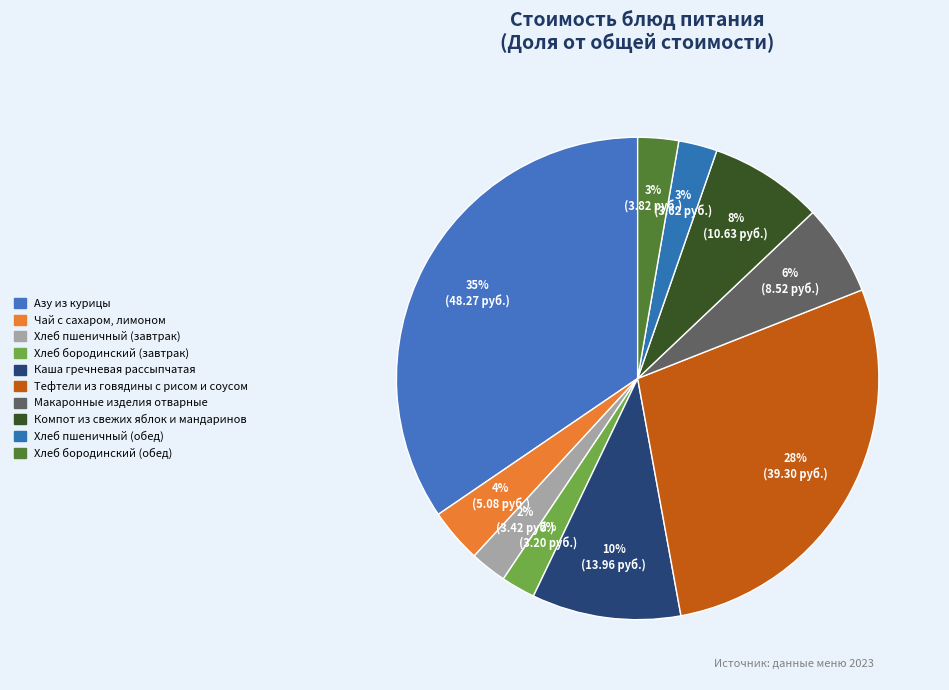

Combined, do Каша гречневая рассыпчатая and Тефтели из говядины с рисом и соусом account for over 50%?

No